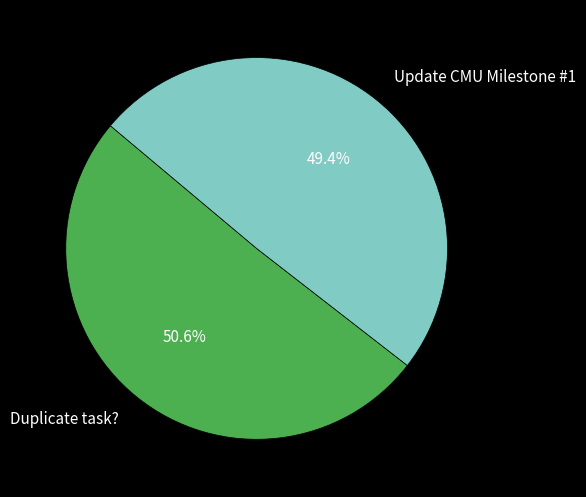

Which category has the smallest portion of the pie?

Update CMU Milestone #1